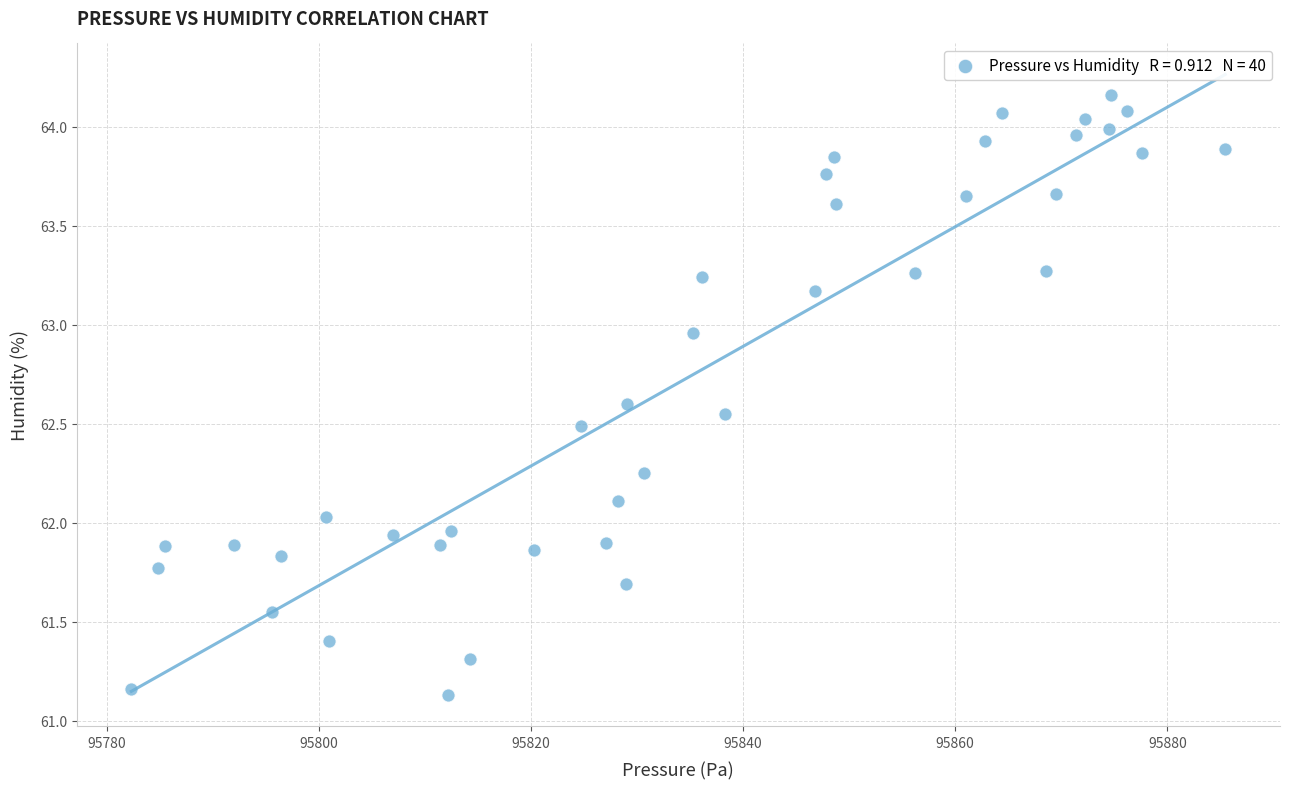

What is the range of X values (max minus min)?

103.2